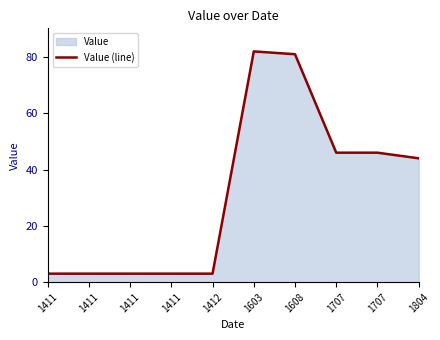

At which category does the data reach its first local peak?

1603